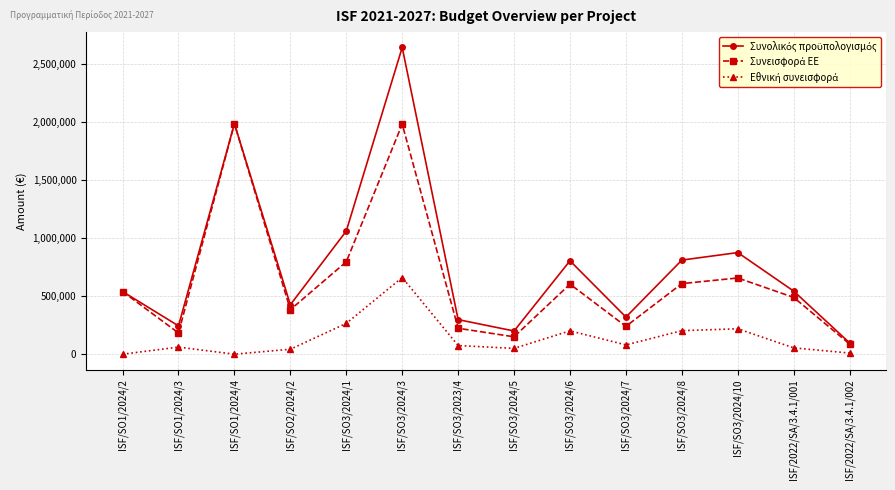

At which category does the chart reach its peak across all series?

ISF/SO3/2024/3